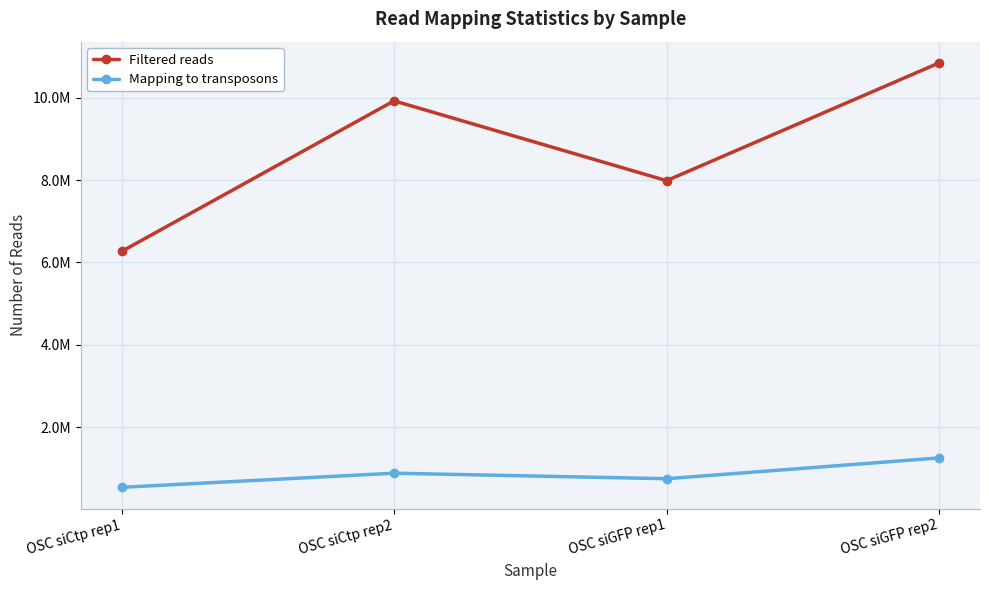

What are all the series names shown in the legend?

Filtered reads, Mapping to transposons